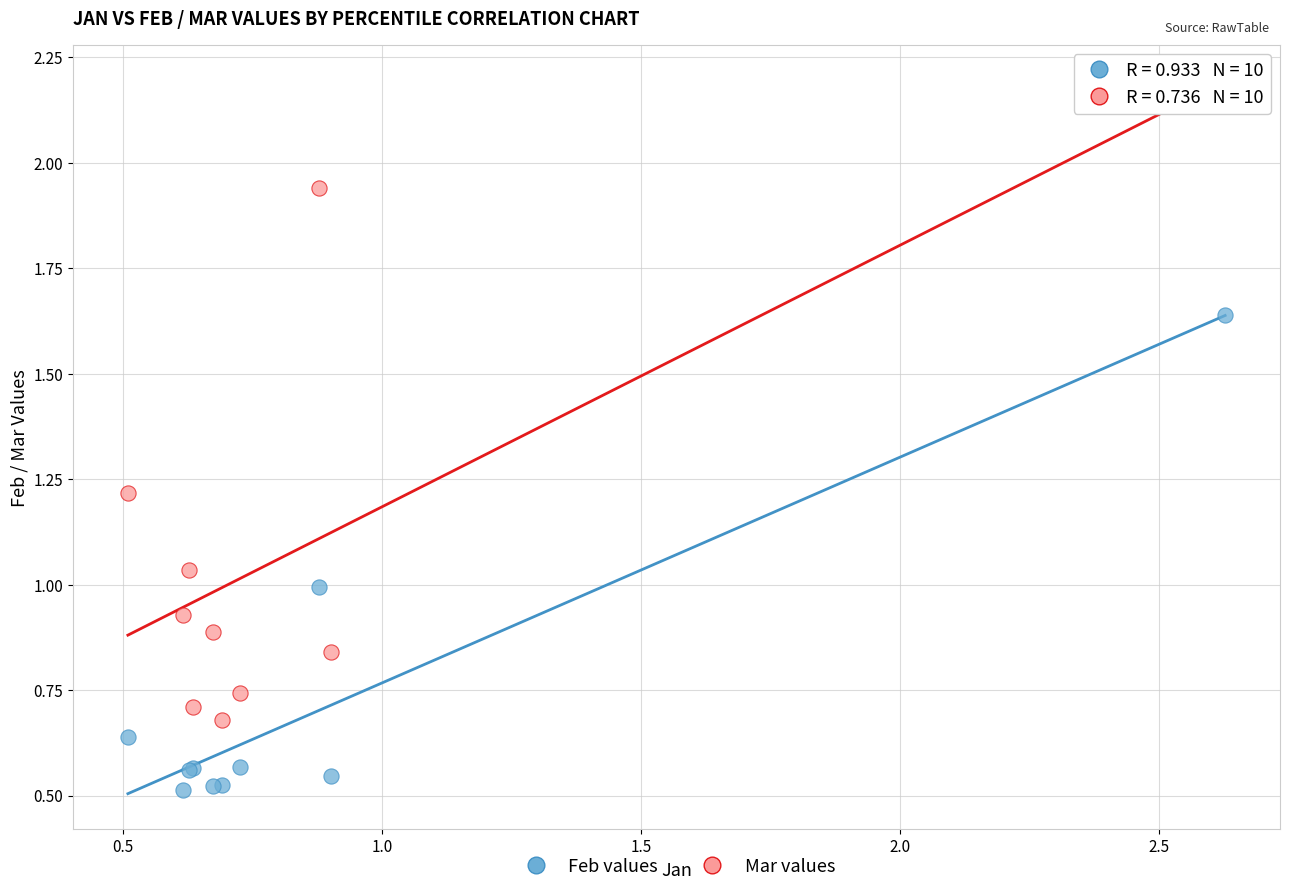

Which series reaches the minimum Y coordinate?

Feb values